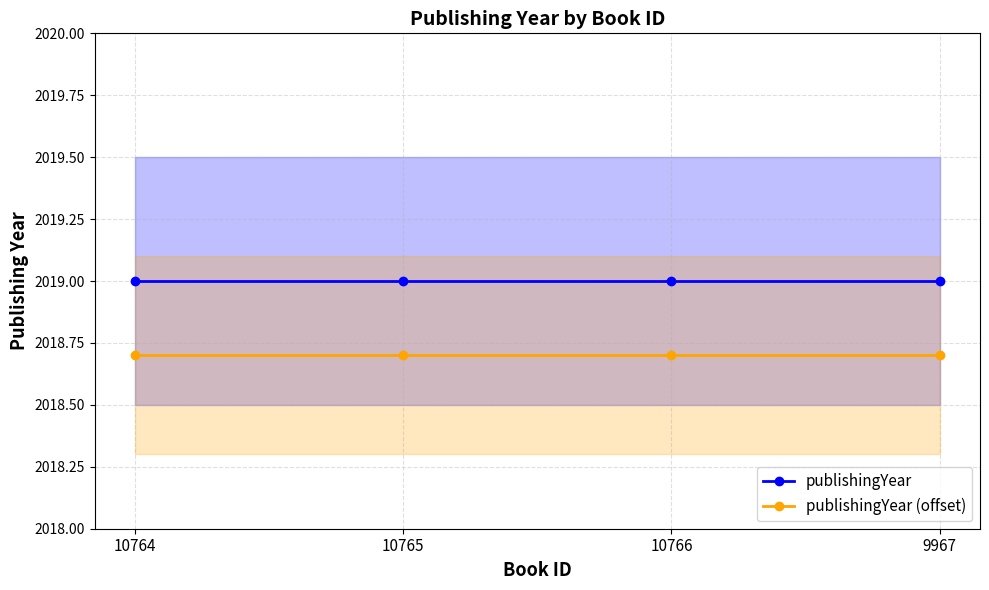

Does the chart display data point markers on the line(s)?

Yes